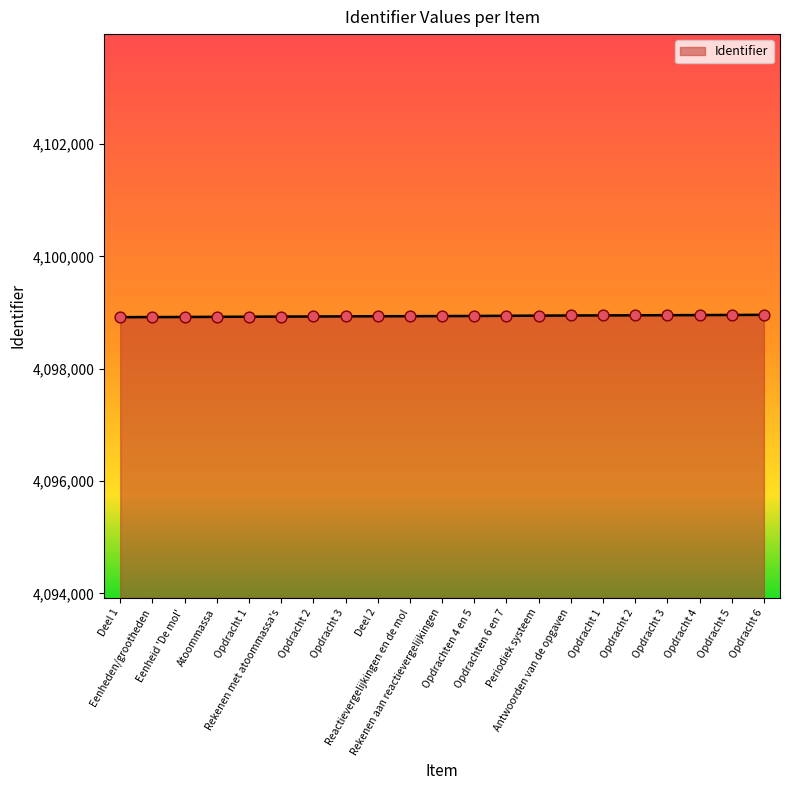

What is the ratio of the value at Opdracht 4 to the value at Opdracht 3?

1.0